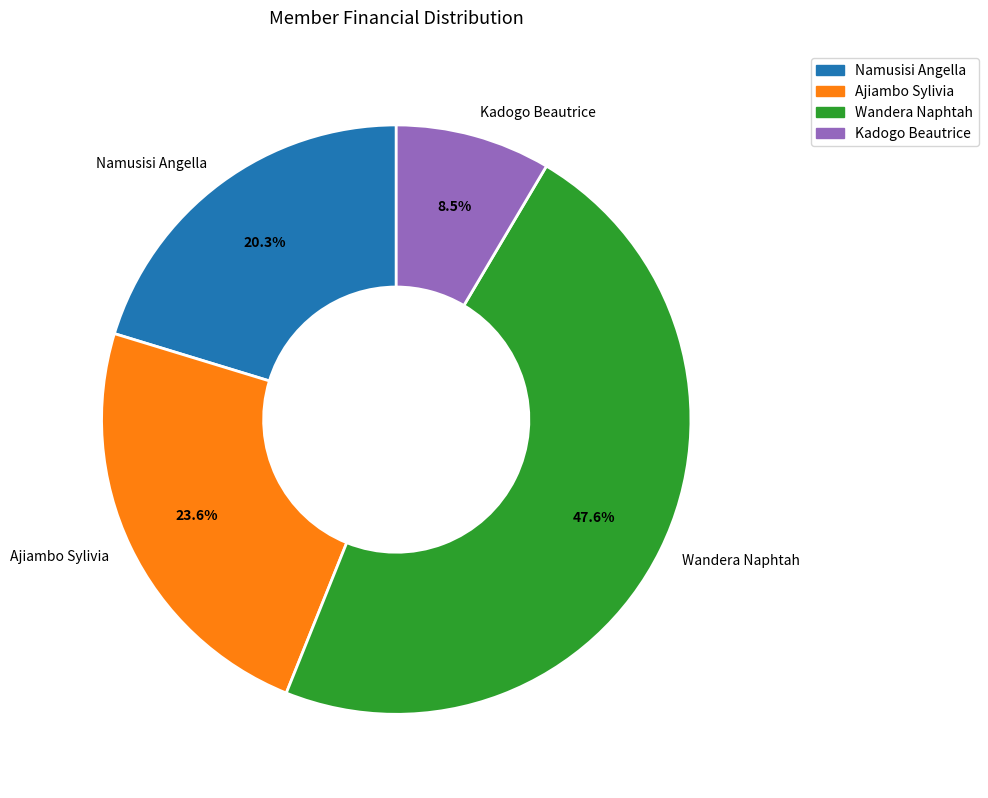

How many segments does this pie chart have?

4